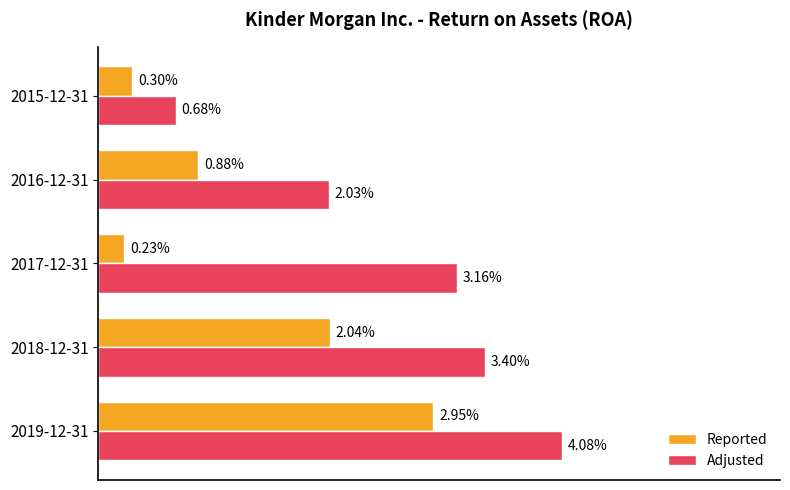

What are all the series names shown in the legend?

Reported, Adjusted